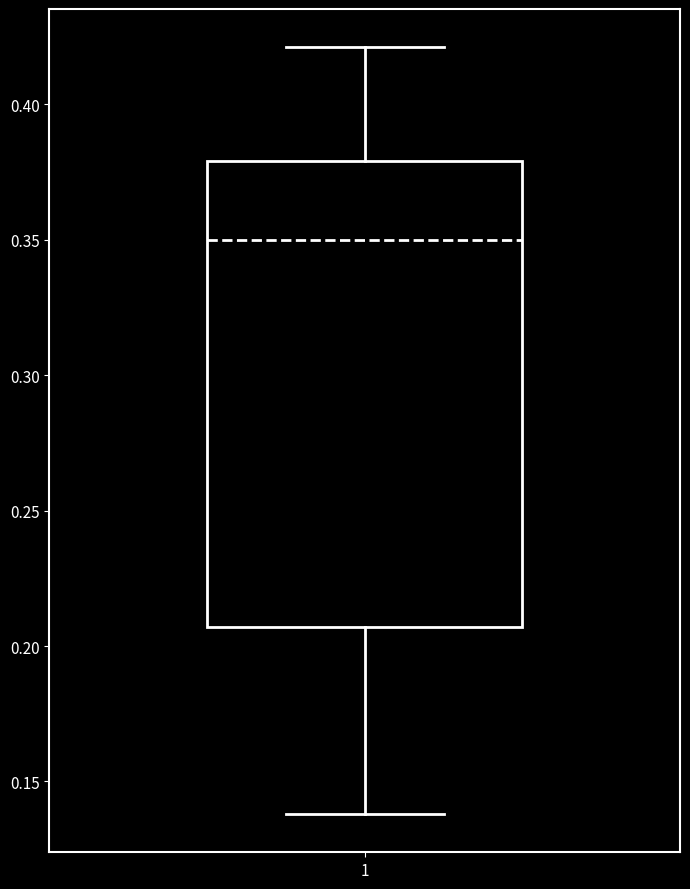

Where does the upper whisker of the box at x = 1 end on the y-axis? The values are not printed on the chart, so give them approximately, as read against the axis.

0.420